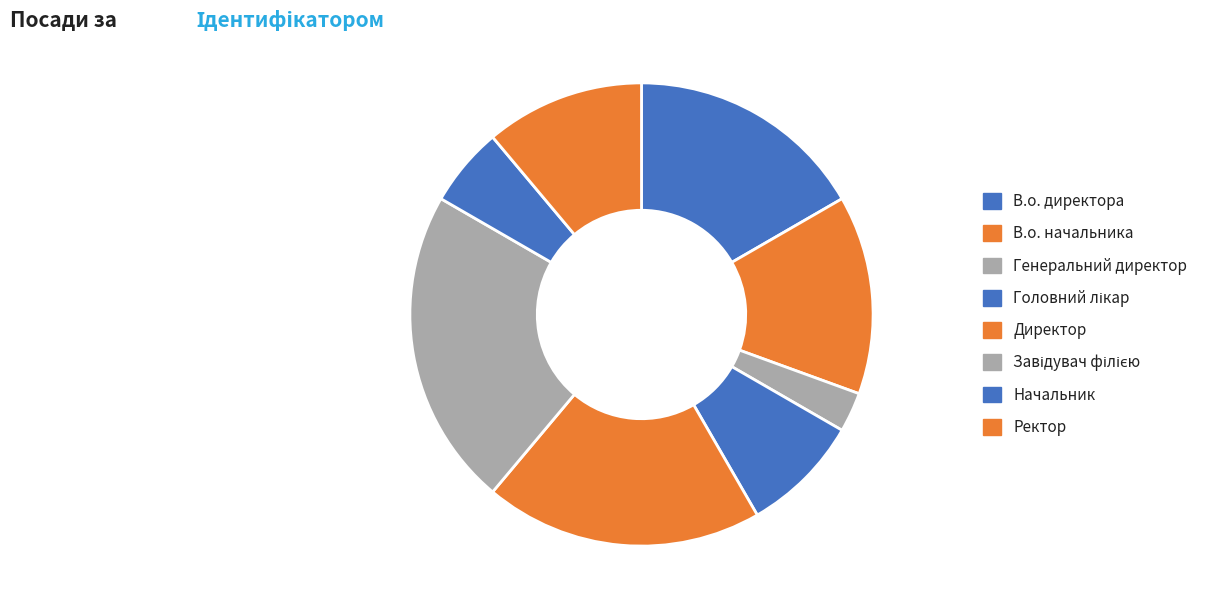

Is there a majority slice in this chart?

No